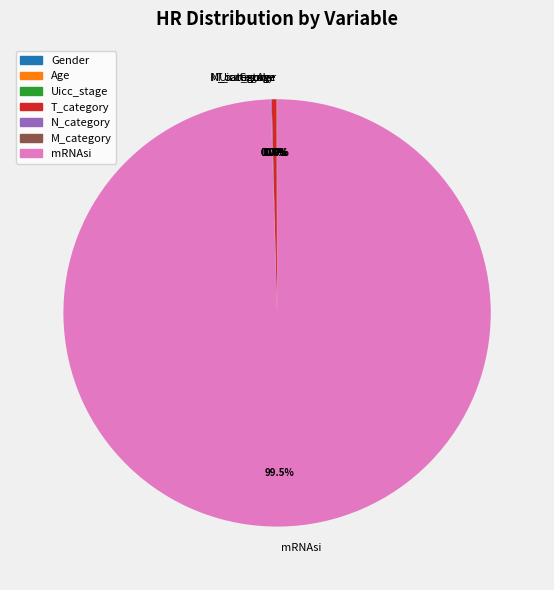

What is the largest slice in the pie chart?

mRNAsi